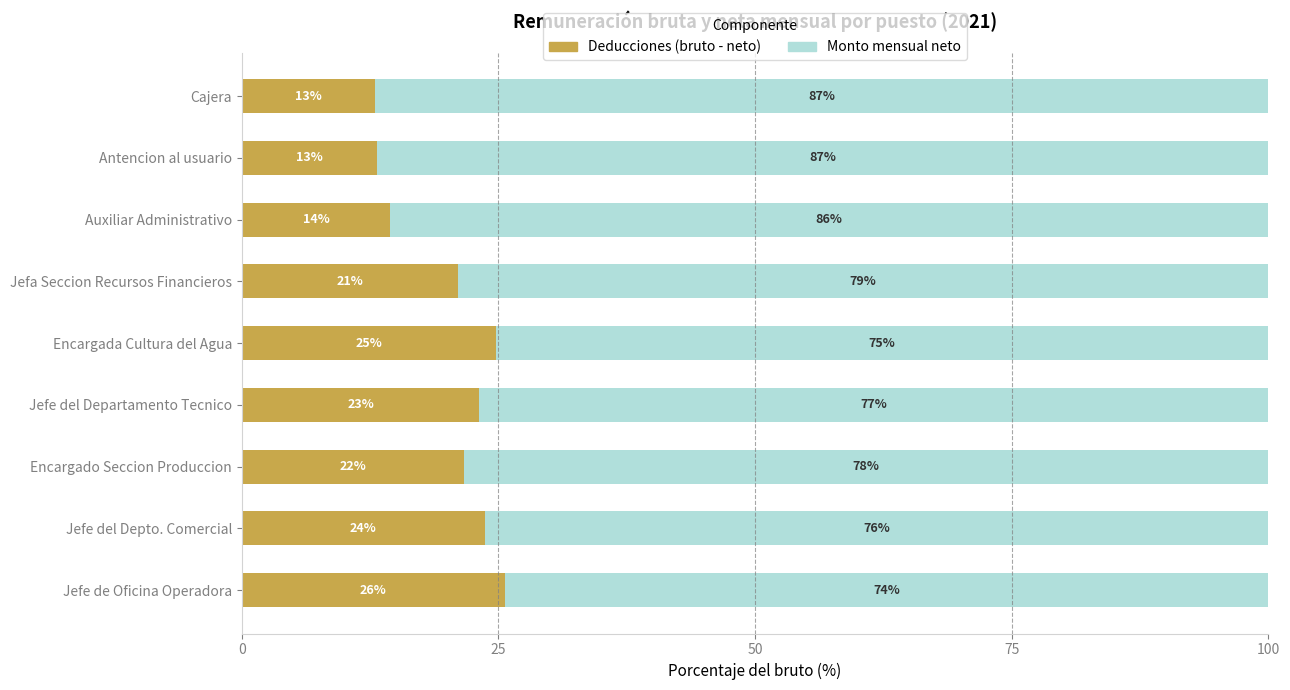

True or false: Deducciones (bruto - neto) has a value of 21.1 at Jefa Seccion Recursos Financieros.

True